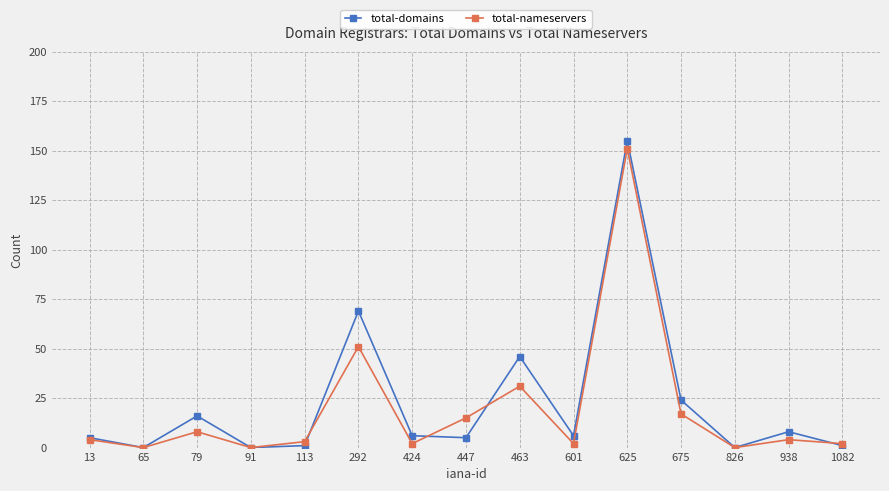

Reading right to left, what are all the values shown in this chart?

total-domains: 1082=1	938=8	826=0	675=24	625=155	601=6	463=46	447=5	424=6	292=69	113=1	91=0	79=16	65=0	13=5
total-nameservers: 1082=2	938=4	826=0	675=17	625=151	601=2	463=31	447=15	424=2	292=51	113=3	91=0	79=8	65=0	13=4